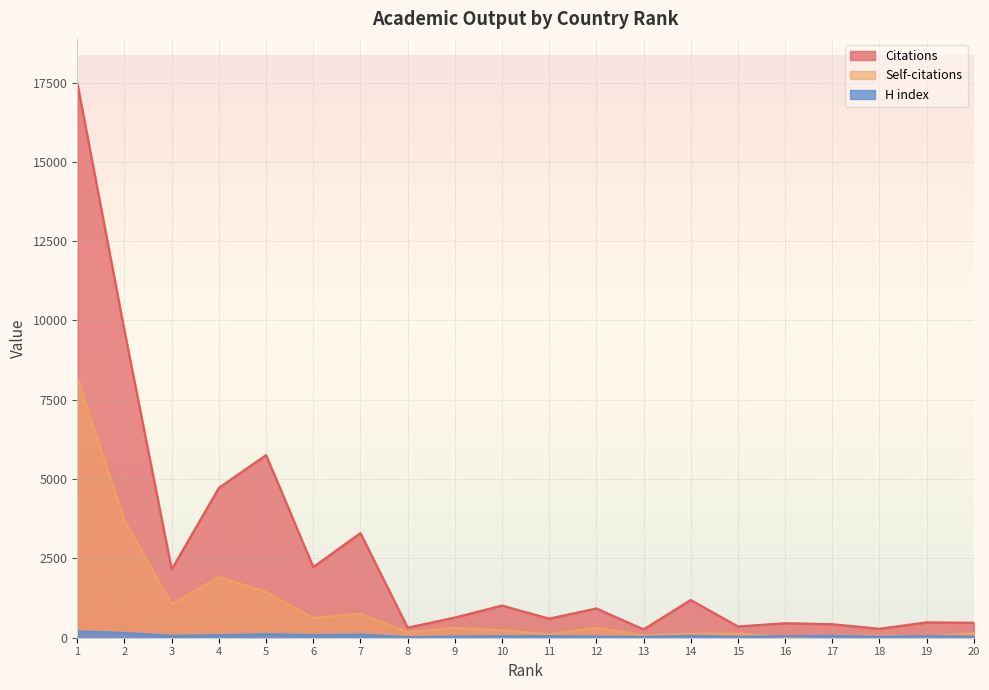

Rank the series by their average value, from lowest to highest.

H index, Self-citations, Citations